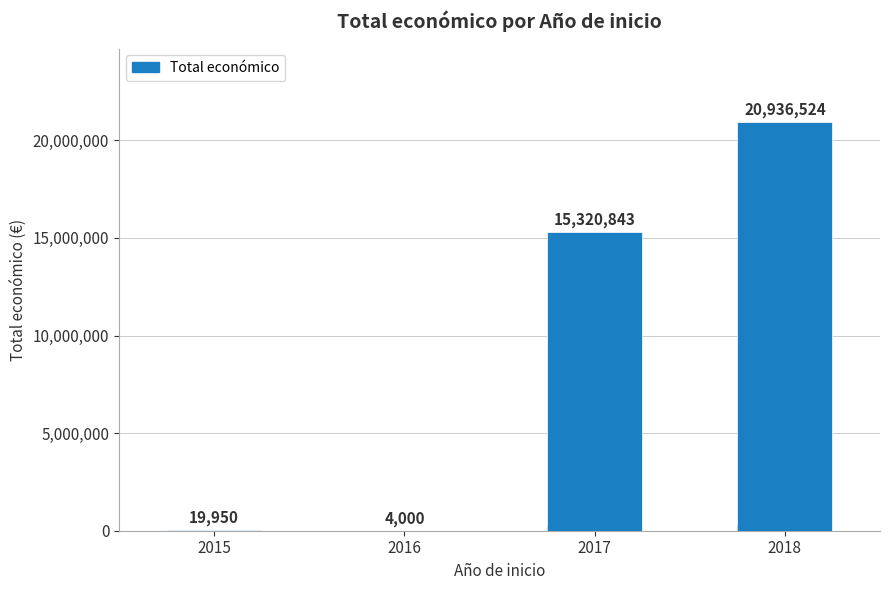

Between 2015 and 2018, which is larger?

2018